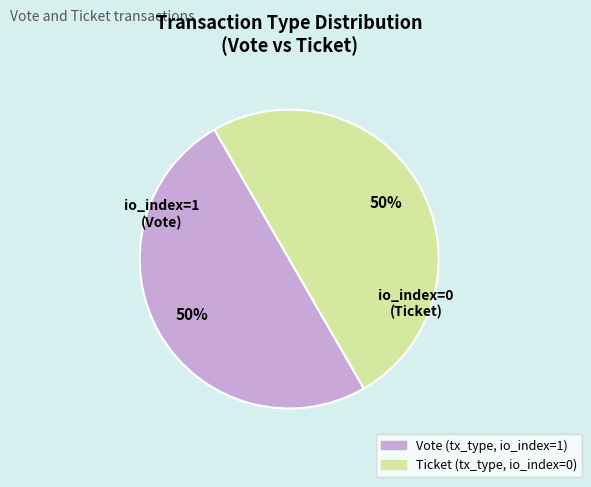

To the nearest percent, what is the average slice percentage?

50%